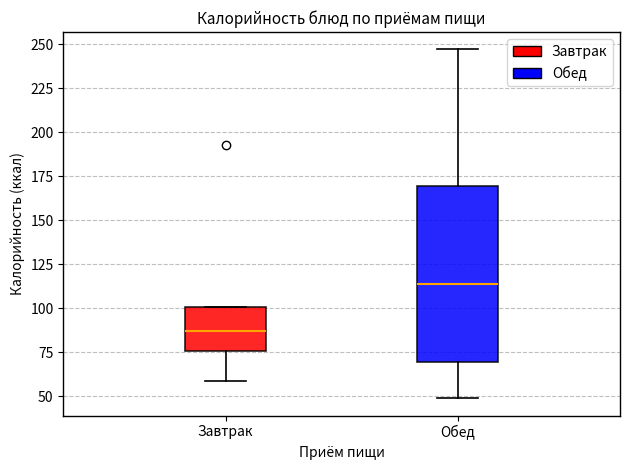

Which box's median line is the lowest?

Завтрак